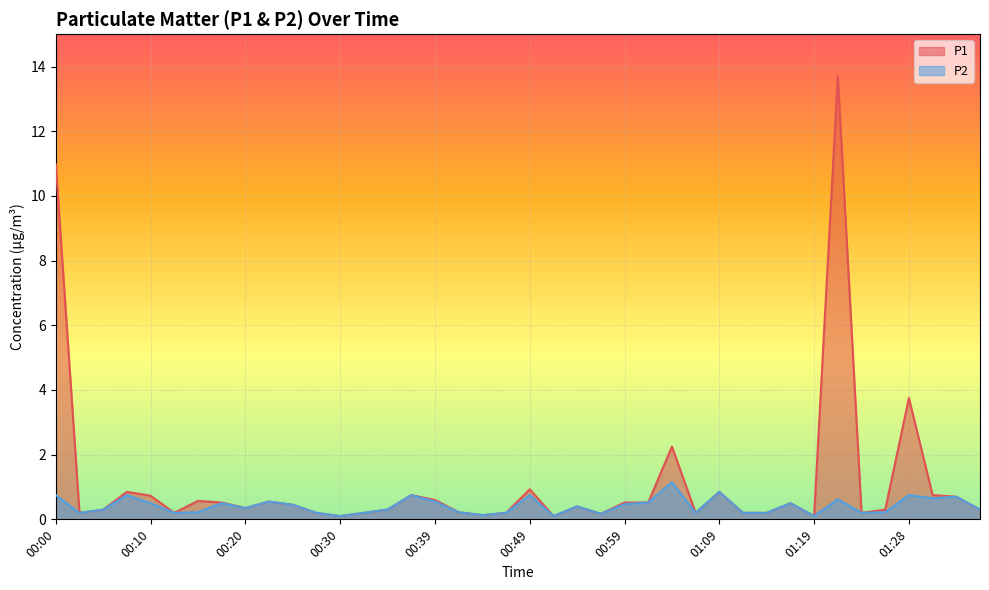

Rank the series by their average value, from lowest to highest.

P2, P1